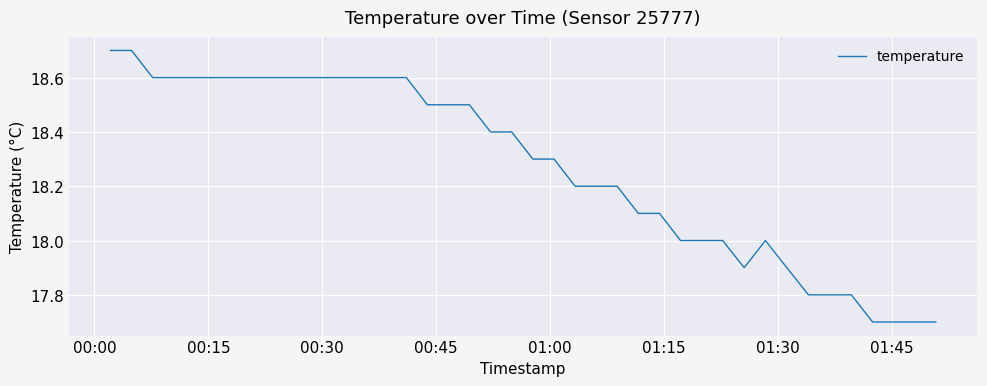

What is the smallest value displayed?

17.7